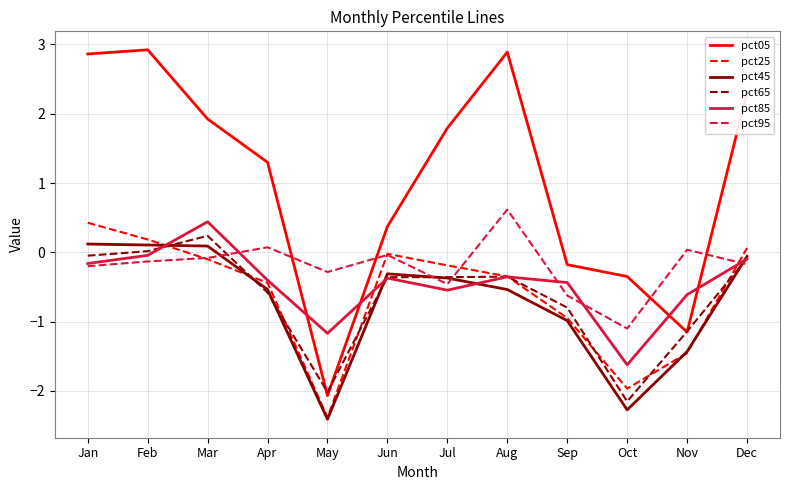

Which series has the largest total across all categories?

pct05